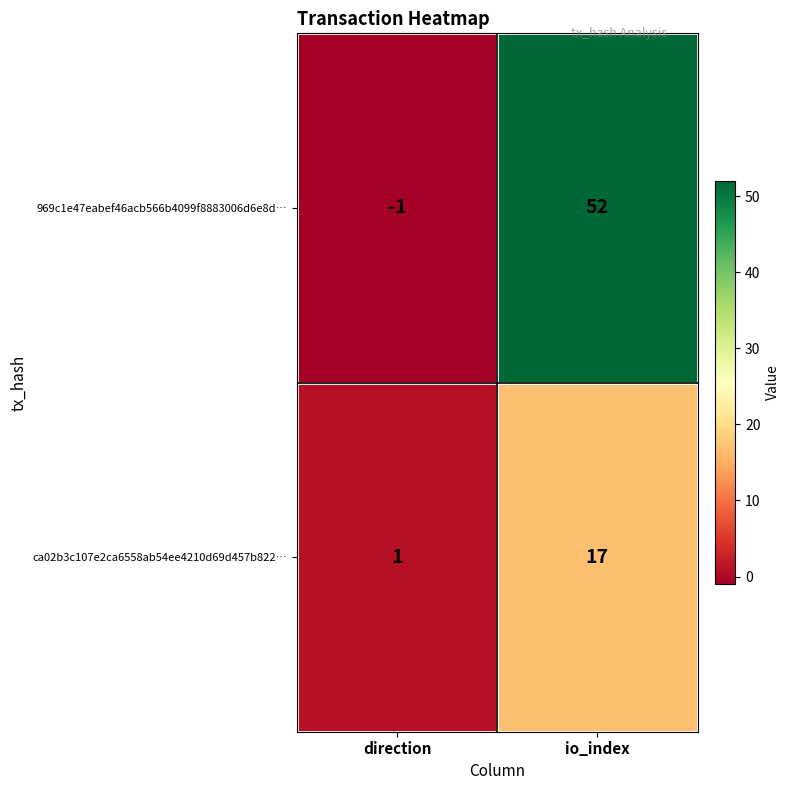

Reading left to right, what are all the values shown in this chart?

969c1e47eabef46acb566b4099f8883006d6e8d…: direction=-1	io_index=52
ca02b3c107e2ca6558ab54ee4210d69d457b822…: direction=1	io_index=17